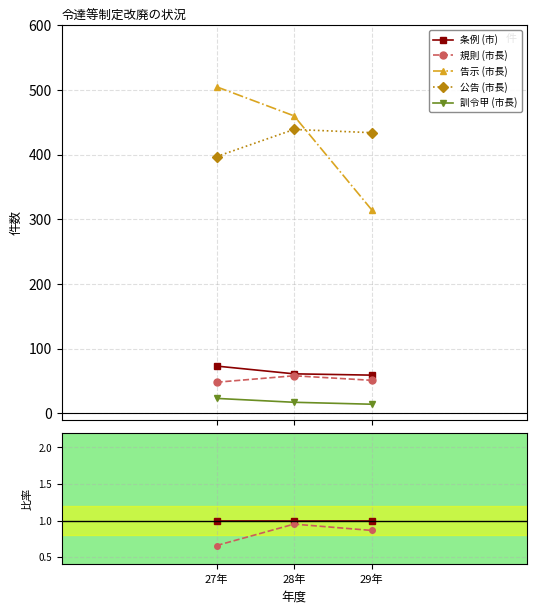

Is it true that 訓令甲 (市長) equals 0.1 at 27年?

False